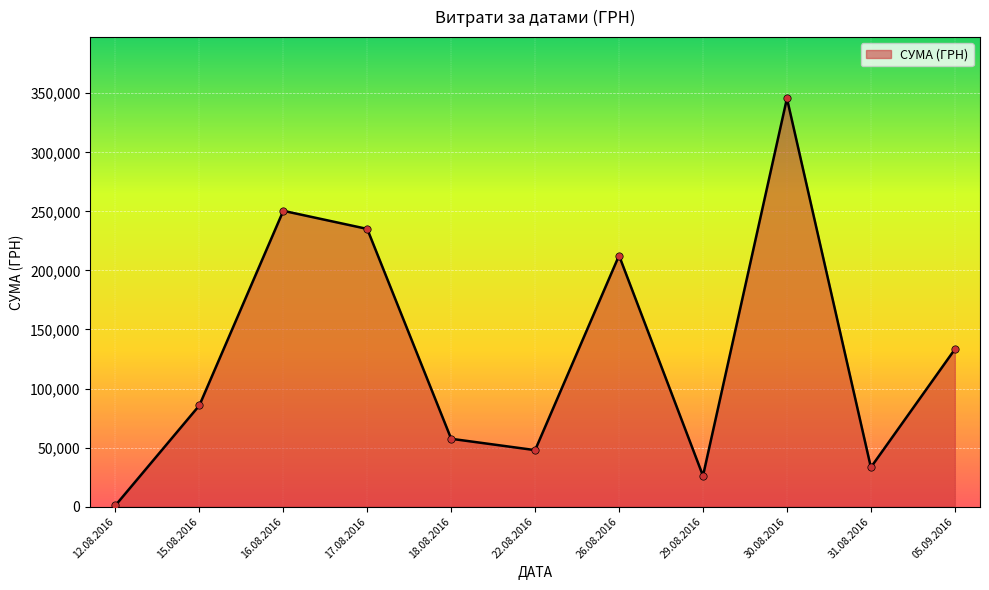

Between 29.08.2016 and 30.08.2016, which is larger?

30.08.2016